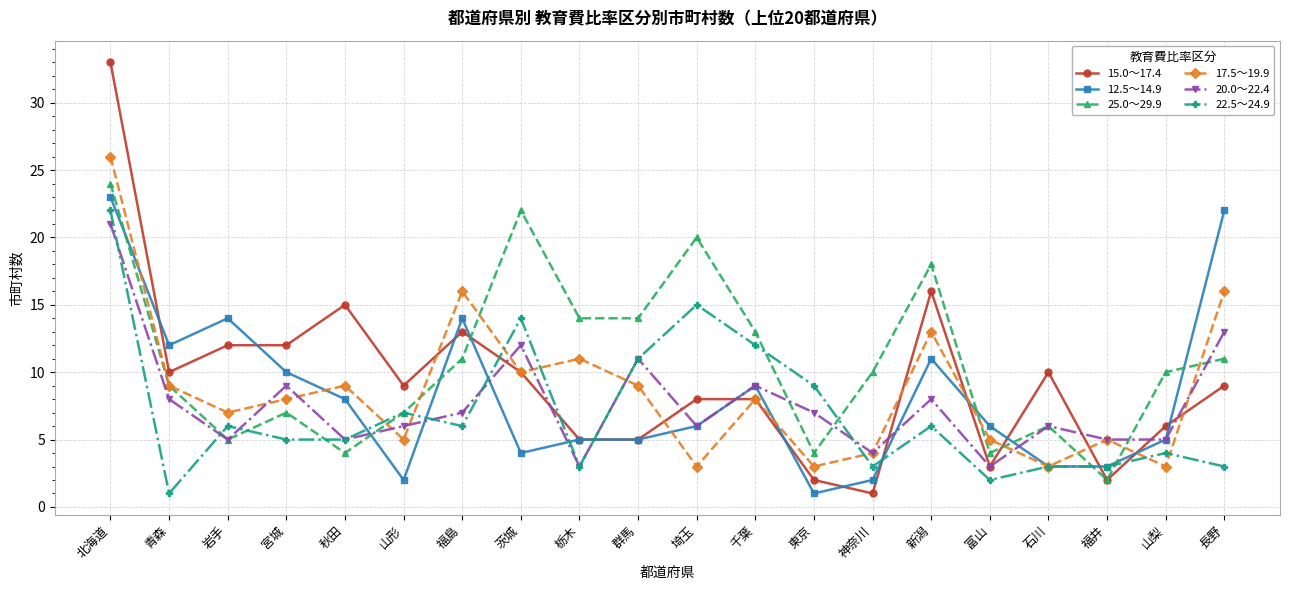

What is the lowest value of the 20.0～22.4 series?

3